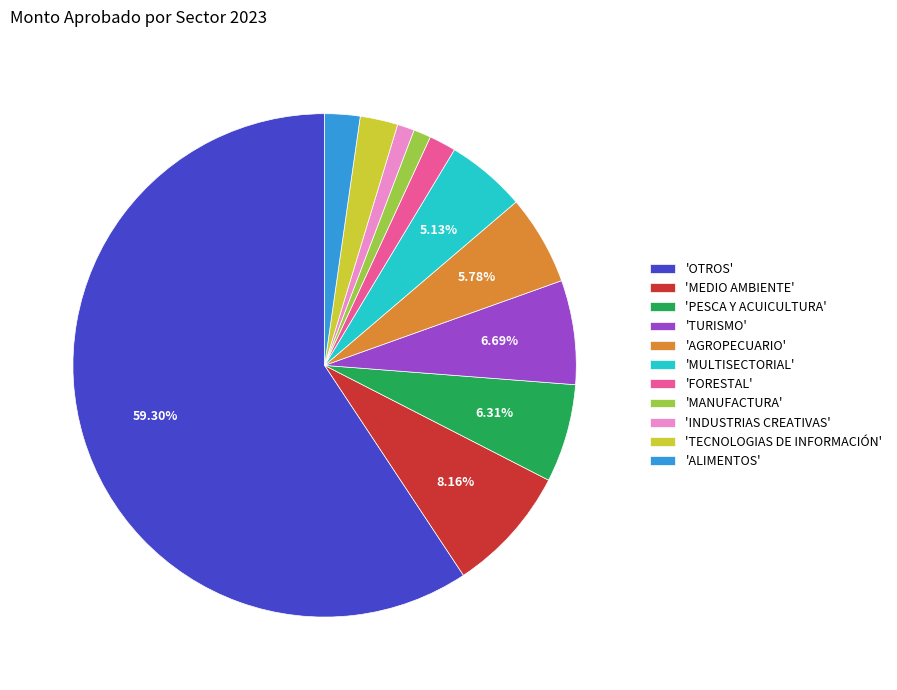

How many segments does this pie chart have?

11